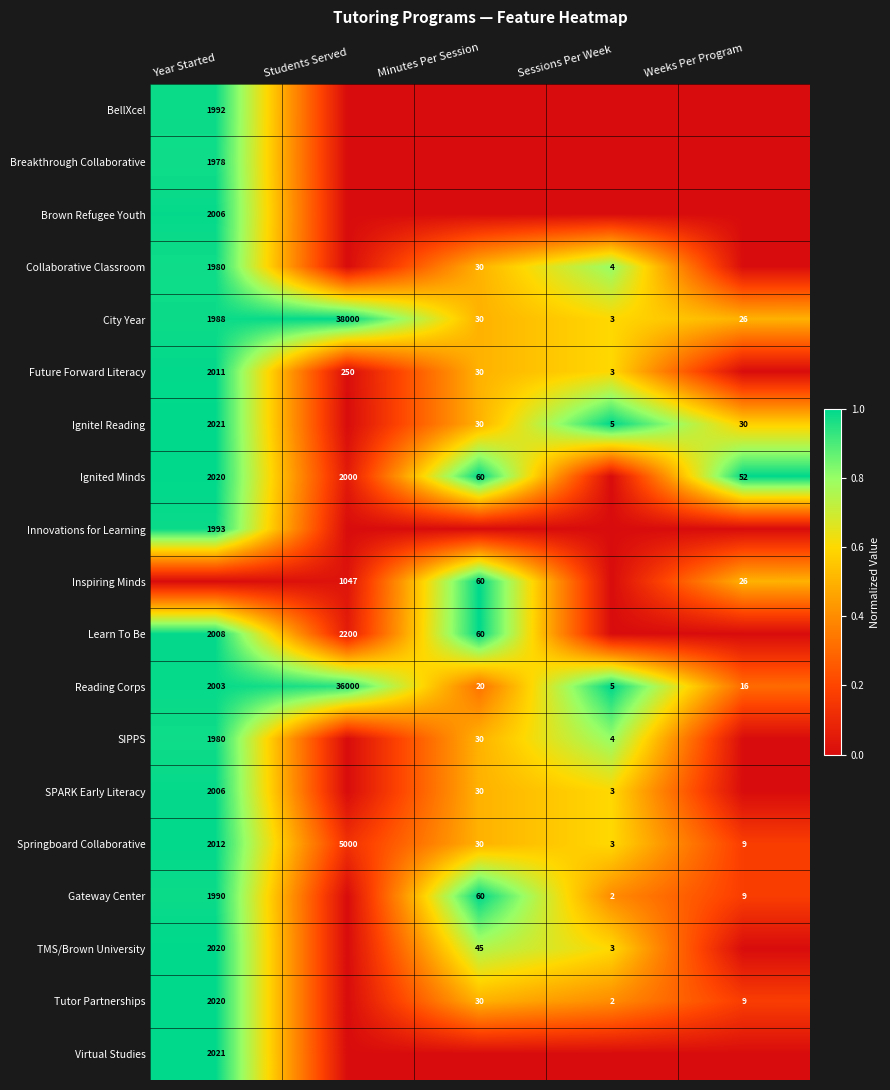

Is the value of Springboard Collaborative at Students Served greater than the value of Breakthrough Collaborative at Year Started?

Yes